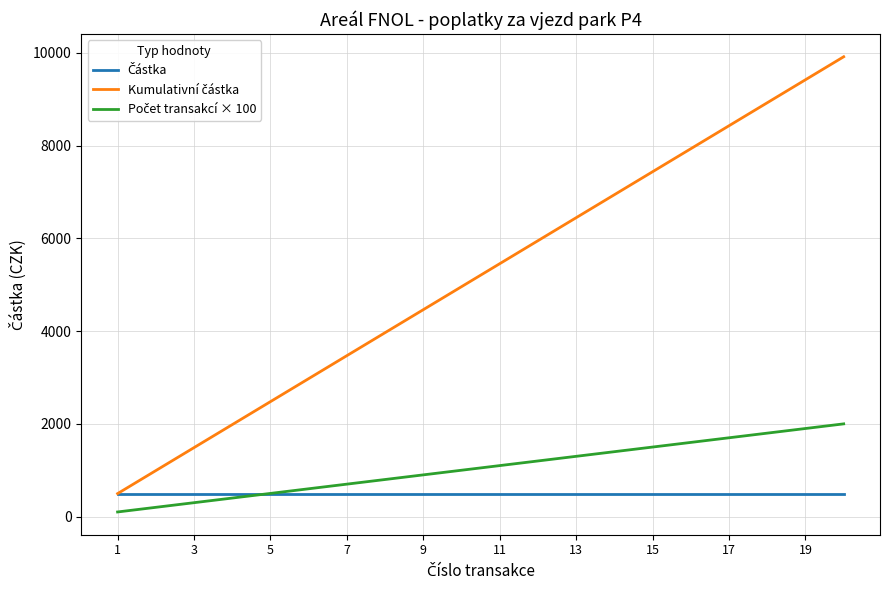

How many lines are shown in the chart?

3